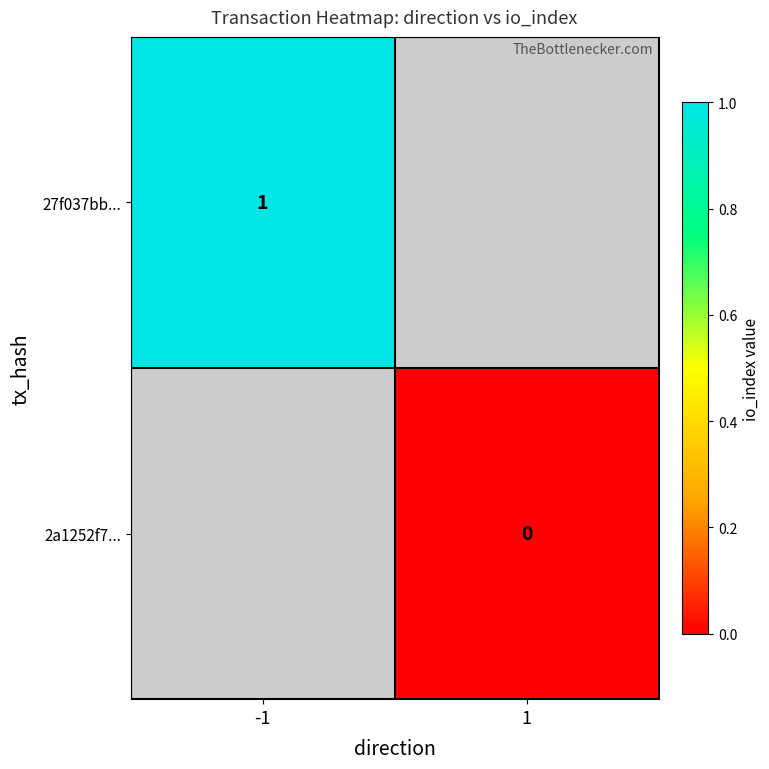

The 27f037bb... series shows 0 at -1. True or false?

False